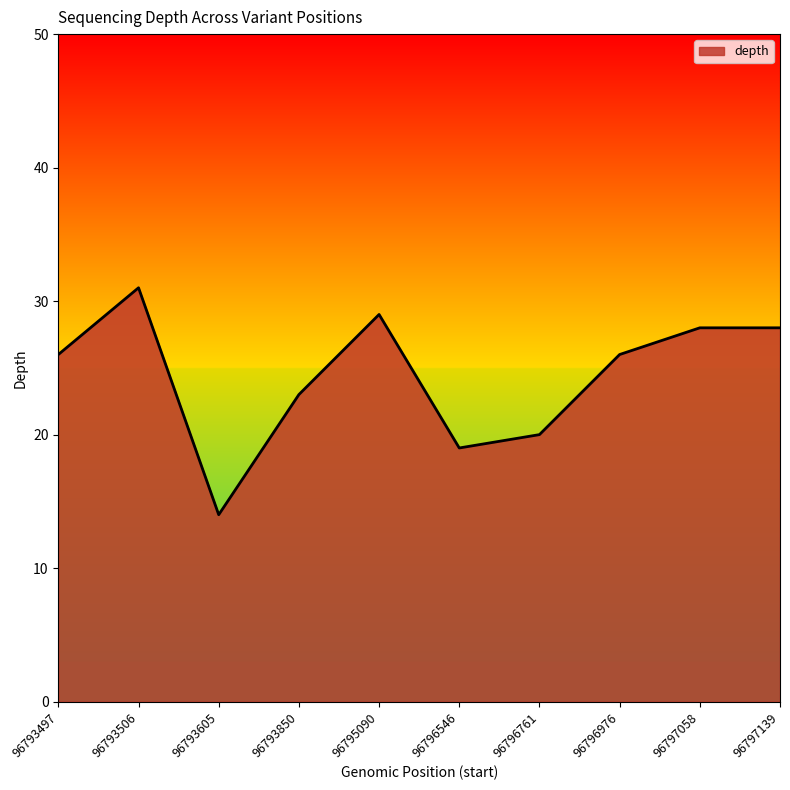

Reading left to right, transcribe all the data shown in this chart.

26	31	14	23	29	19	20	26	28	28